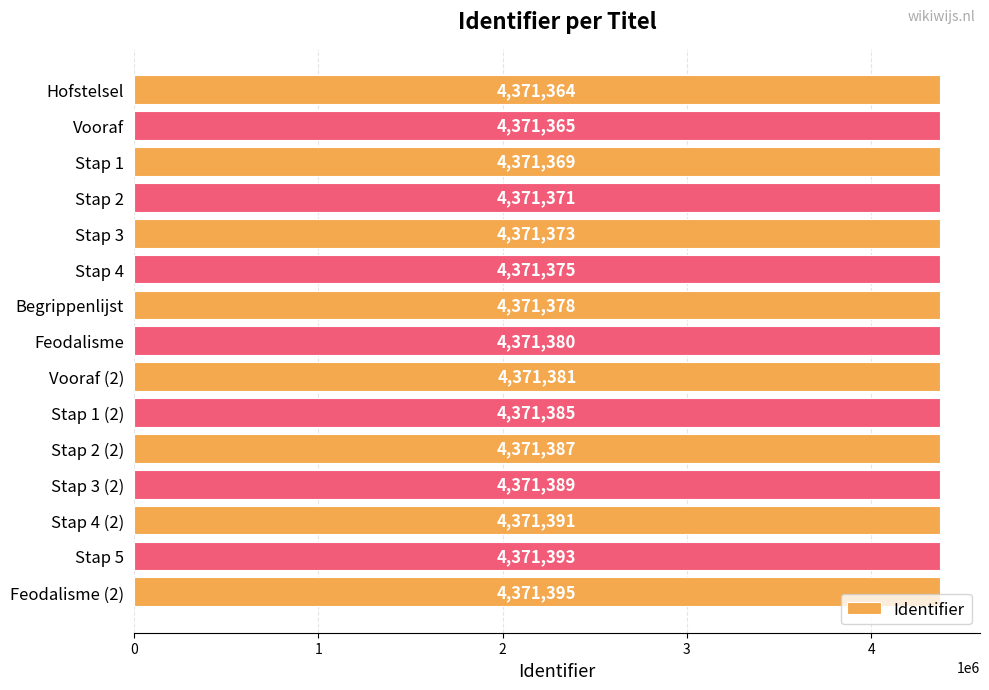

What is the average value?

4371380